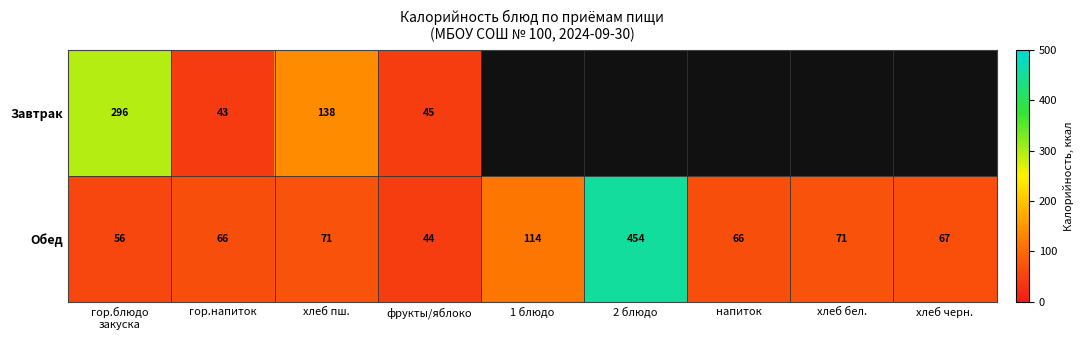

At which label does Обед reach its minimum?

фрукты/яблоко